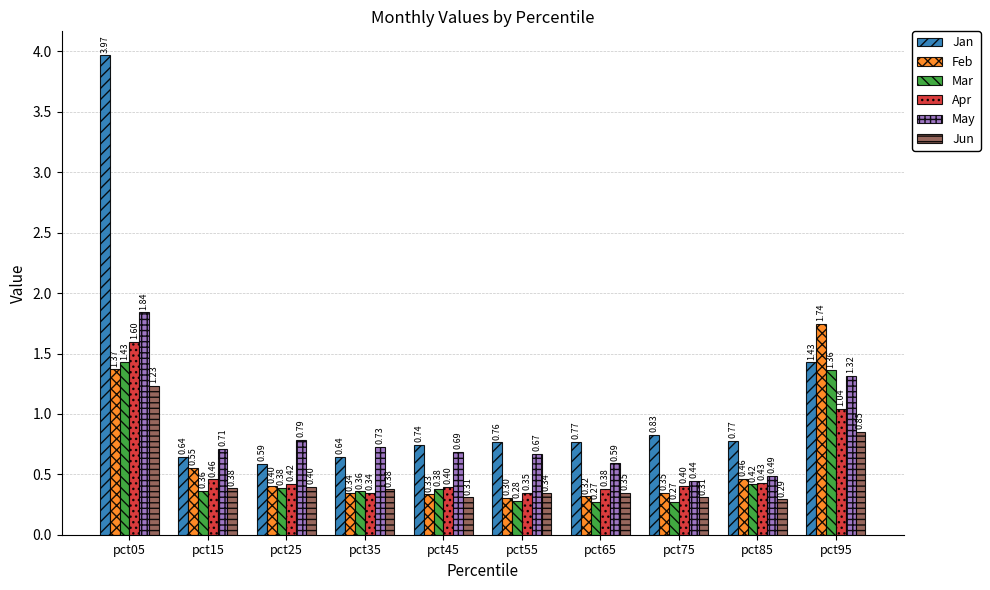

What is the sum of the Jan values at pct75 and pct15?

1.5